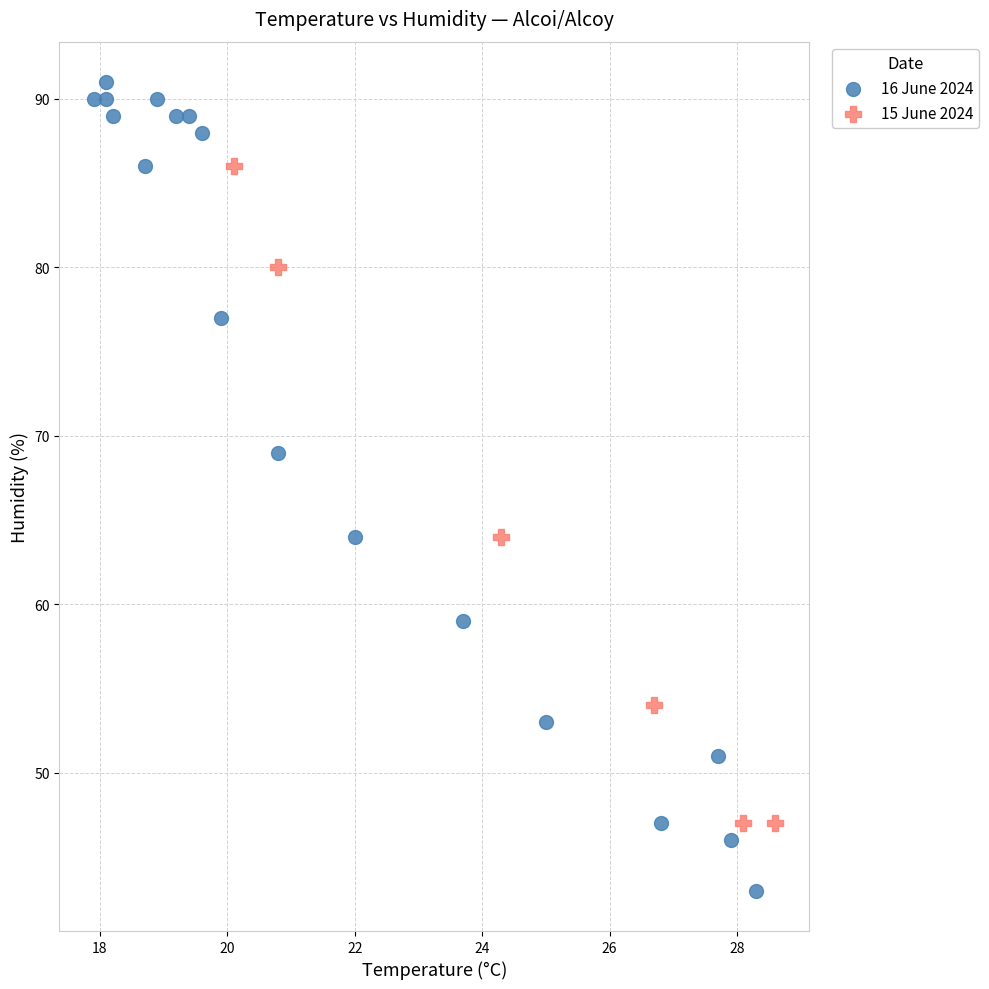

Which series contains the highest Y value?

16 June 2024